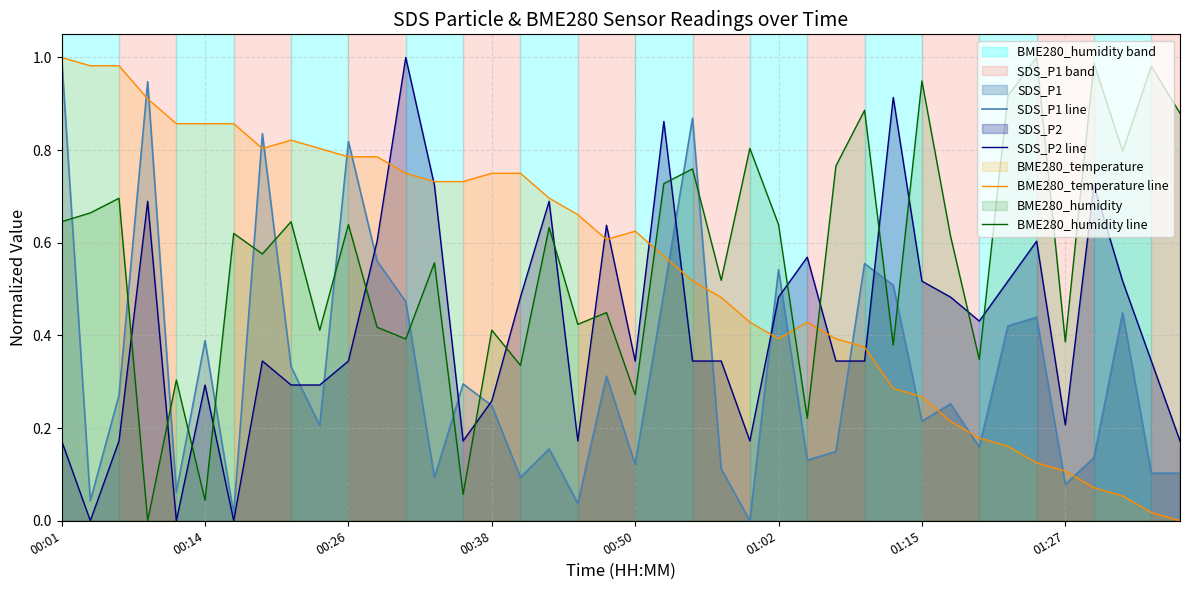

Is it true that SDS_P1 line equals 0.9 at 22?

True